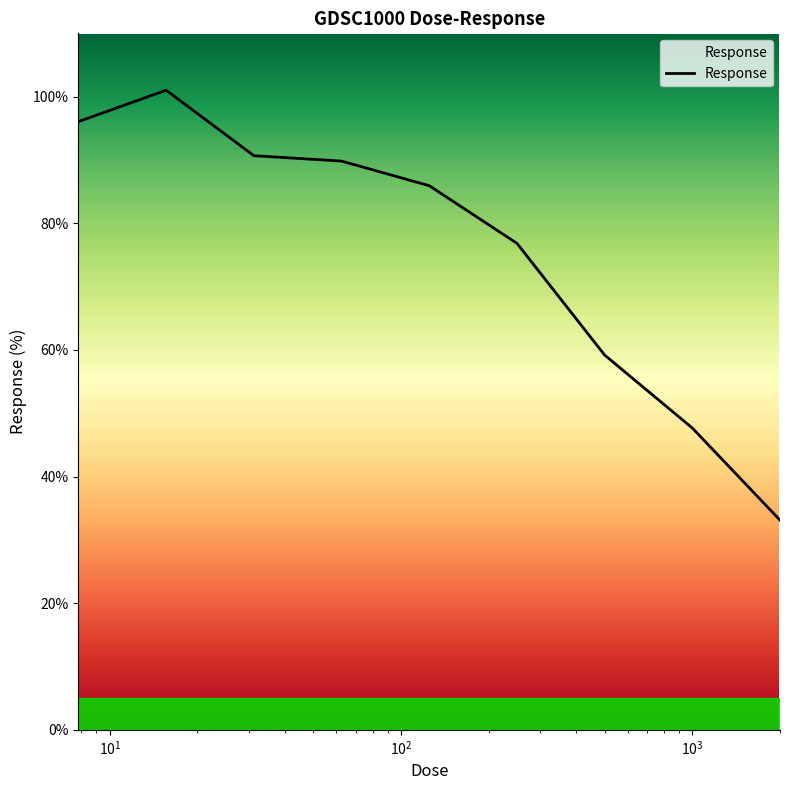

What is the smallest value displayed?

33.1